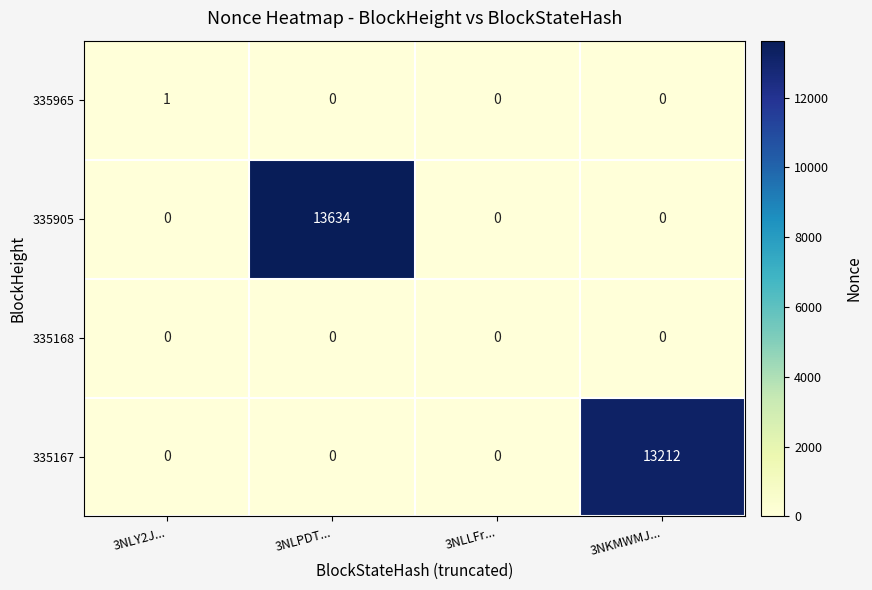

What is the greatest value displayed?

13634